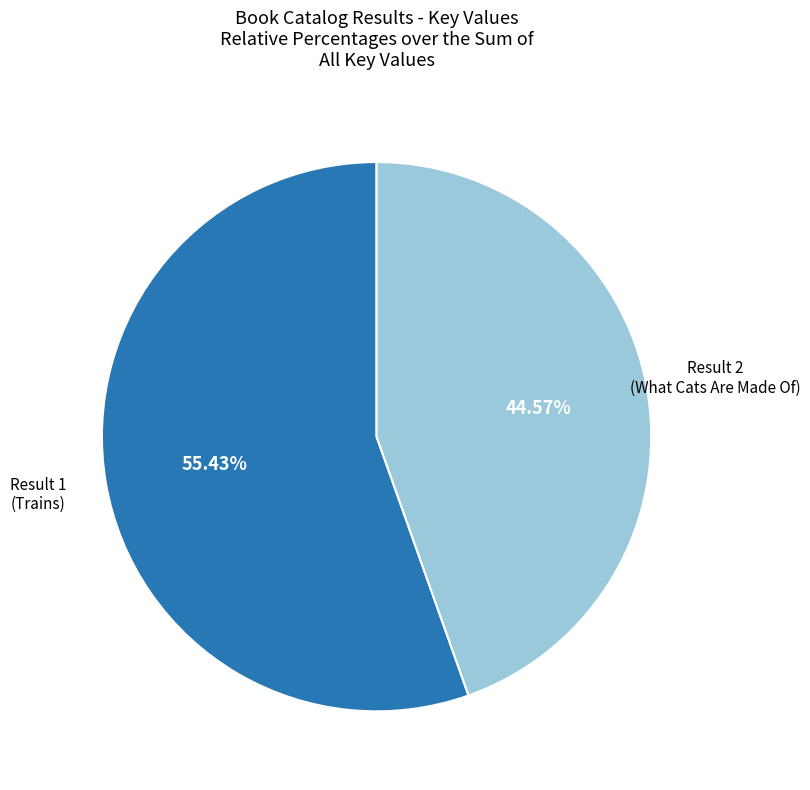

To the nearest percent, what is the difference between the largest and smallest slice percentages?

11%